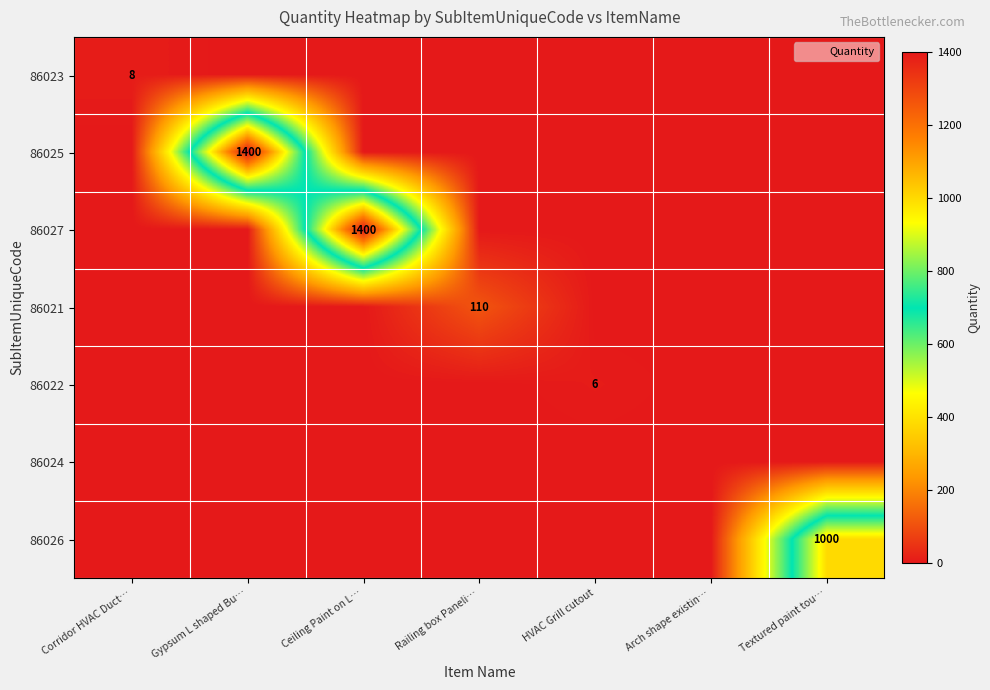

The value of 86021 at Railing box Paneli… is 69. True or false?

False